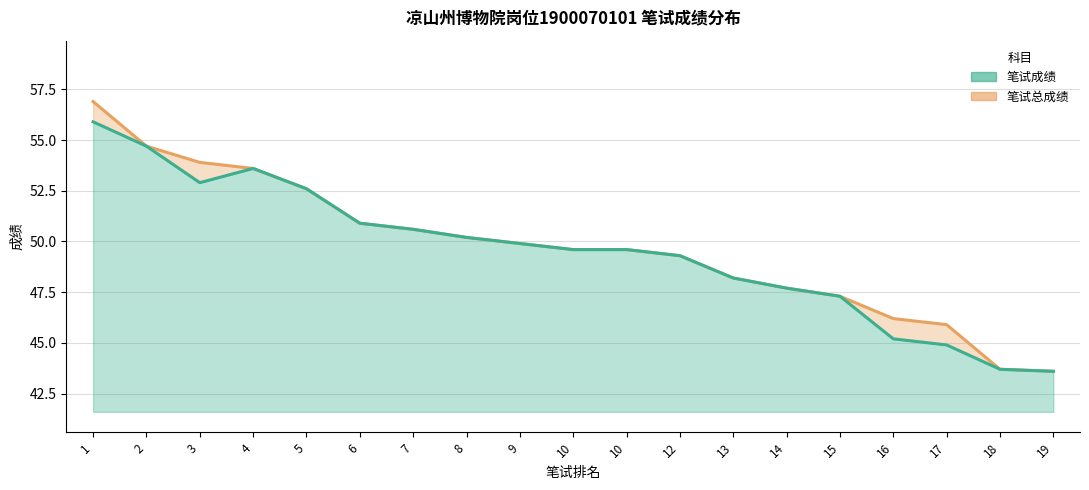

True or false: 笔试总成绩 has a value of 22.9 at 2.

False